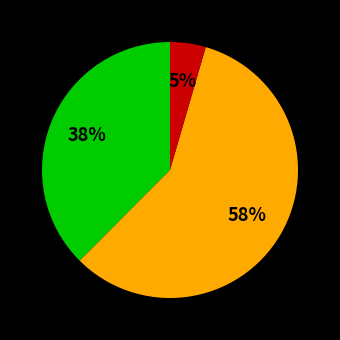

Does any single category account for the majority?

Yes